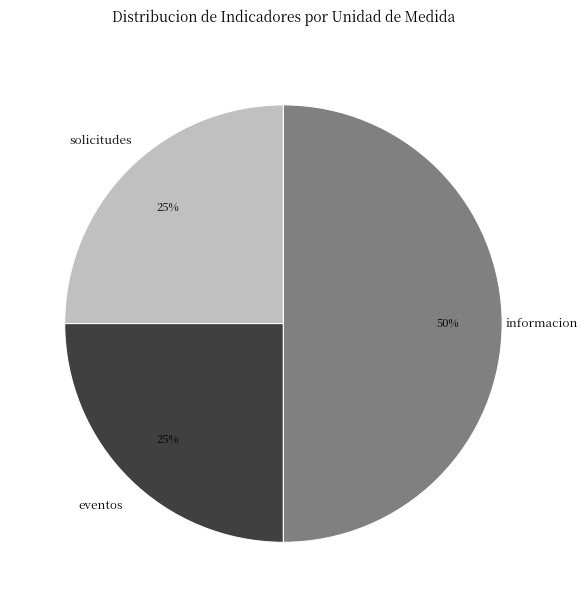

Is solicitudes the majority of the pie?

No